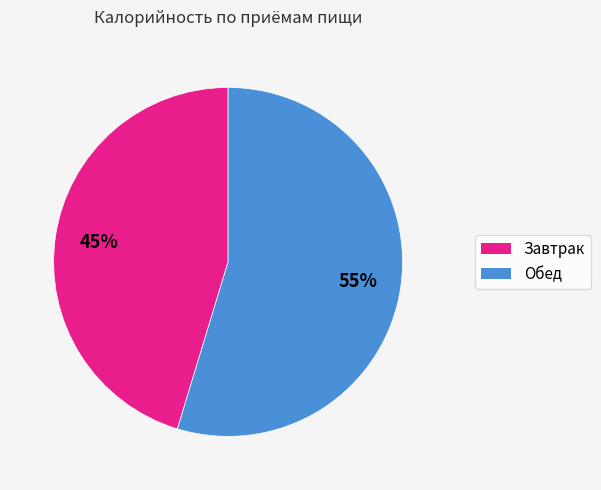

To the nearest percent, what is the combined percentage of Обед and Завтрак?

100%